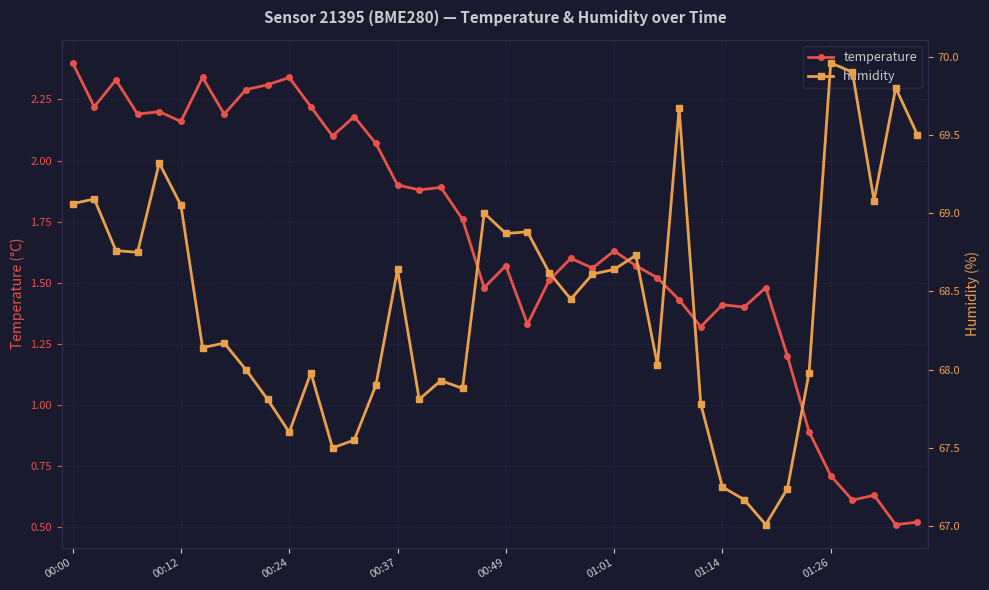

Count the number of data series in this chart.

2